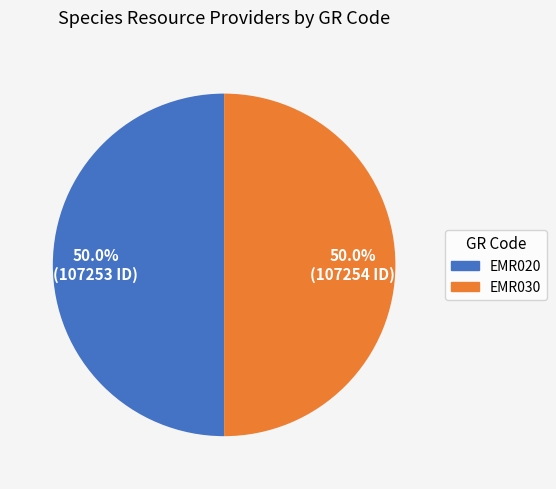

Count the number of slices in the pie.

2